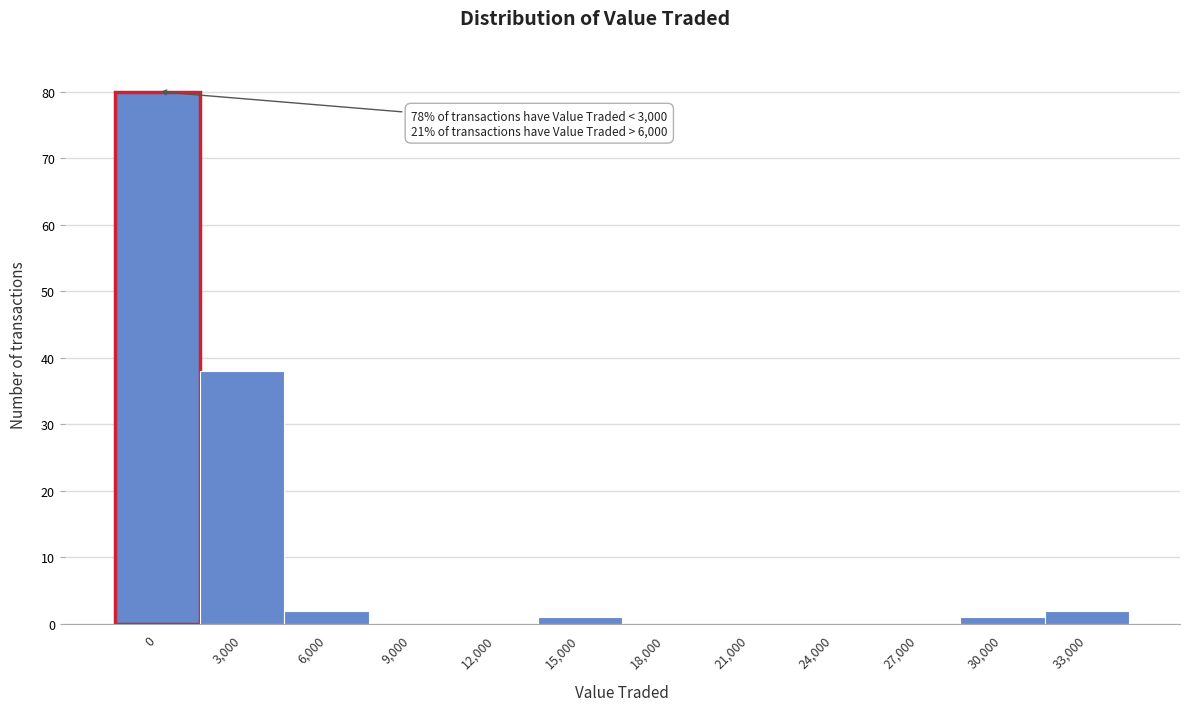

Reading left to right, what are all the values shown in this chart?

0=80	3,000=38	6,000=2	9,000=0	12,000=0	15,000=1	18,000=0	21,000=0	24,000=0	27,000=0	30,000=1	33,000=2